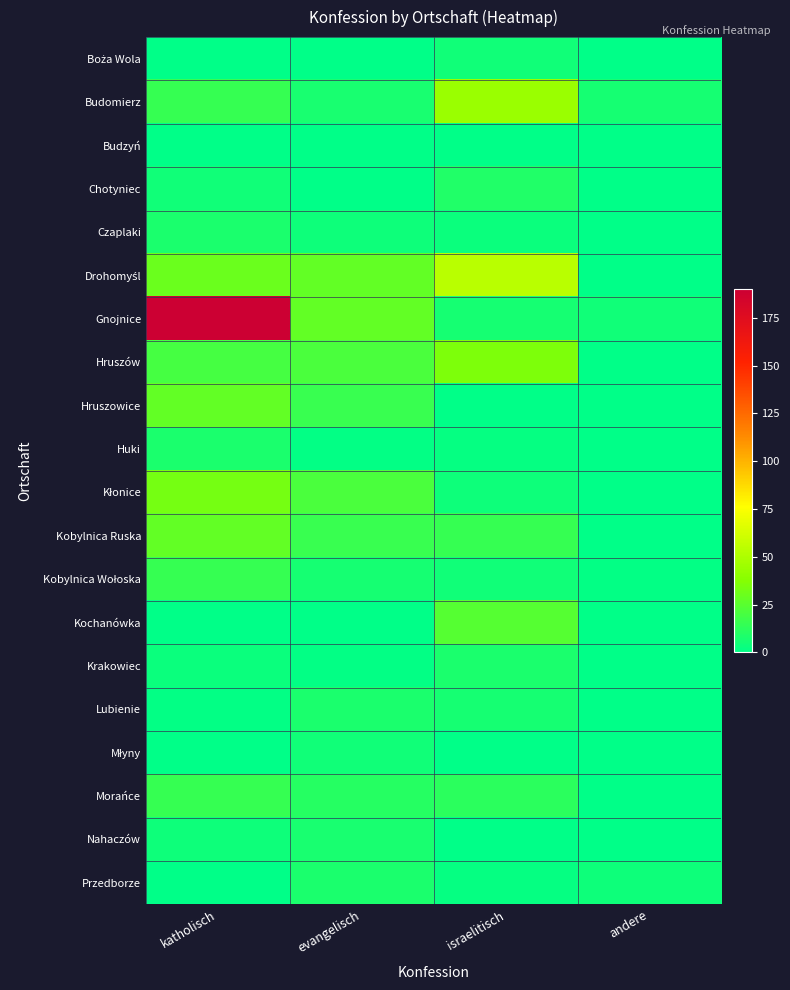

Which label corresponds to the largest value in the chart?

katholisch